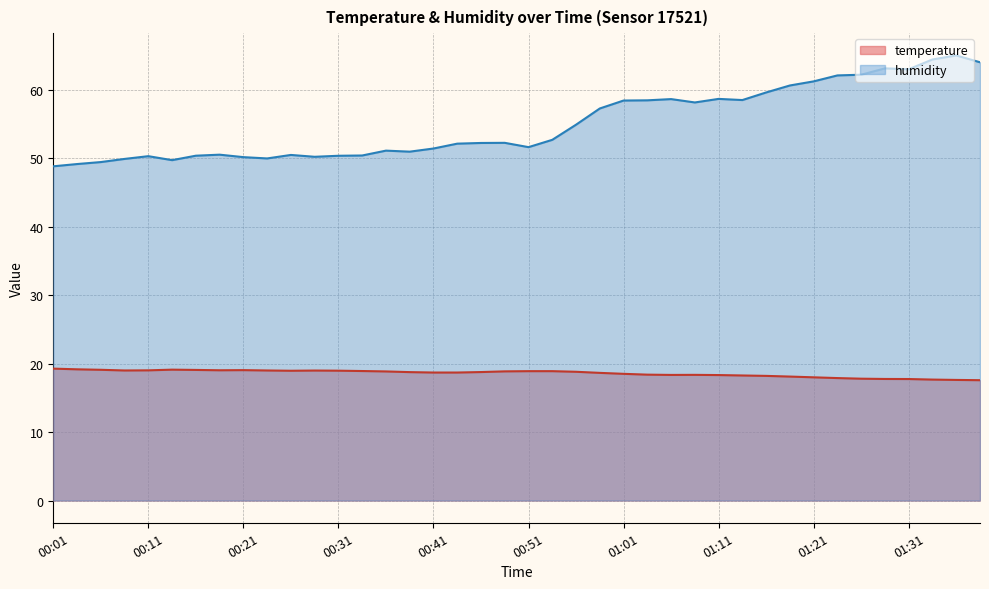

Which category has the lowest value across all series?

01:39